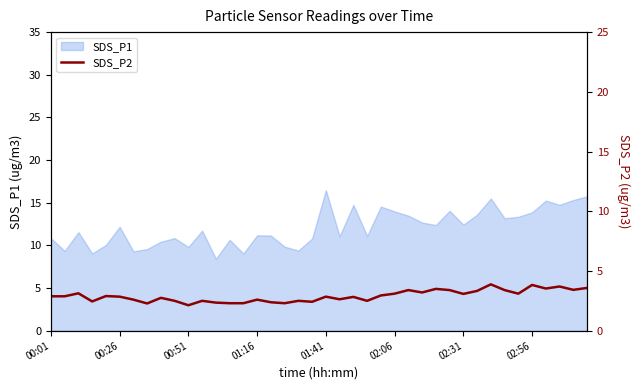

Does the chart display data point markers on the line(s)?

No